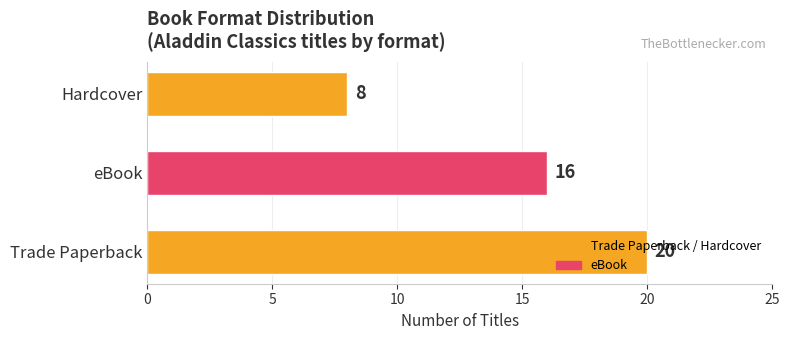

How many bars are there in total?

3